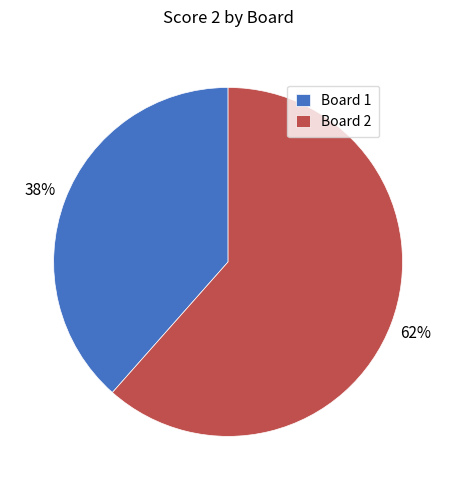

Combined, do Board 1 and Board 2 account for over 50%?

Yes